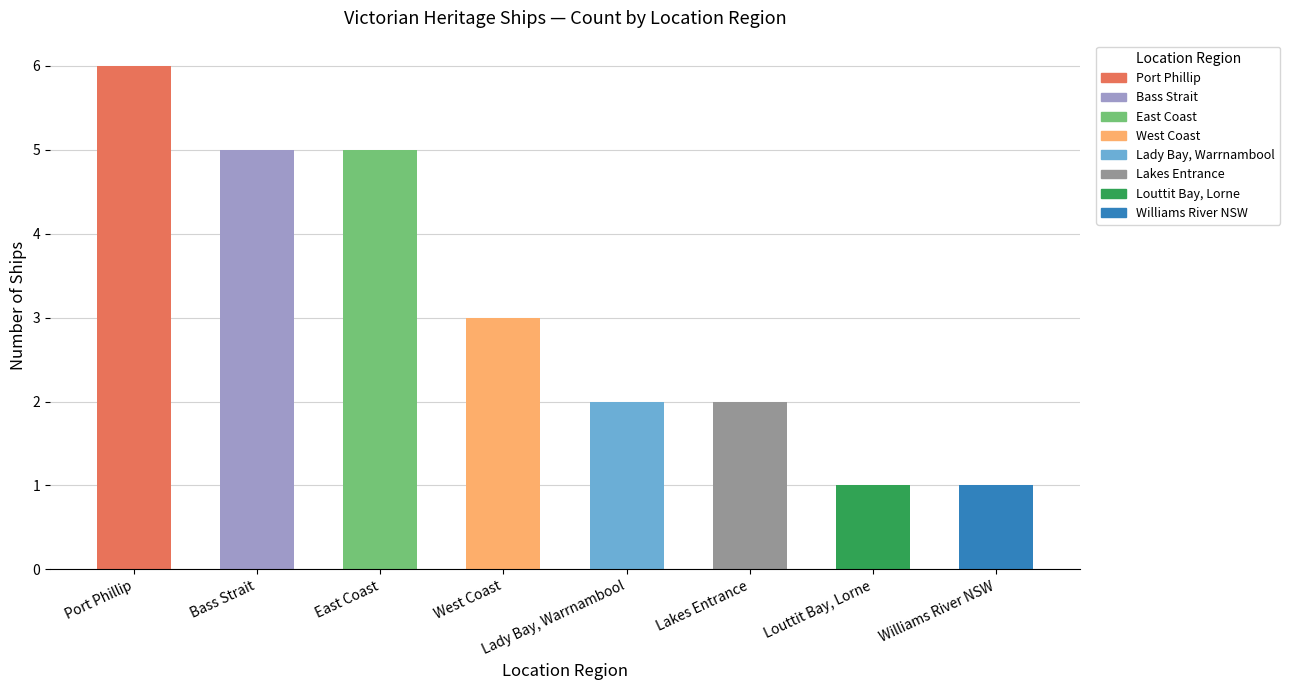

What is the maximum value shown in the chart?

6